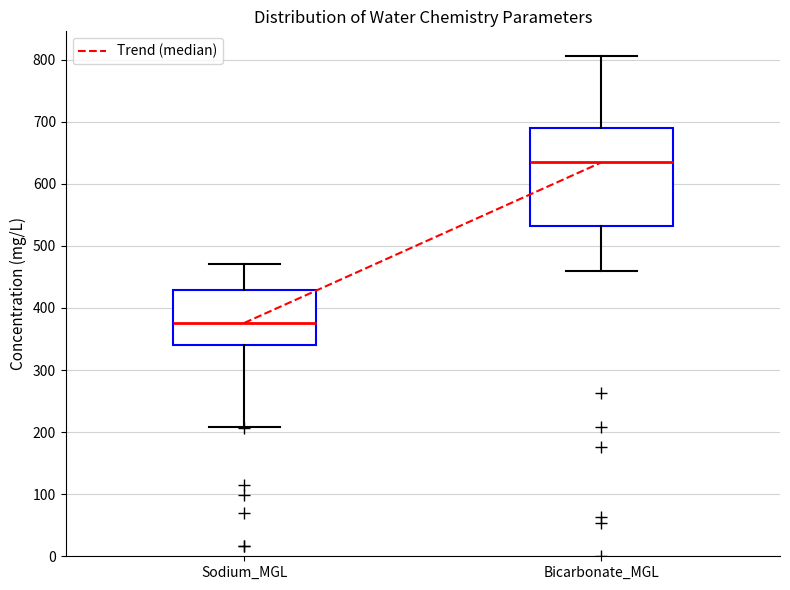

Reading left to right, transcribe this box plot: for each box, give where its median line is, the range the box spans, and where its two whiskers end, as read against the y-axis. The values are not printed on the chart, so give them approximately, as read against the axis.

Sodium_MGL: median 380, box 340 to 430, whiskers 210 to 470
Bicarbonate_MGL: median 630, box 530 to 690, whiskers 460 to 810